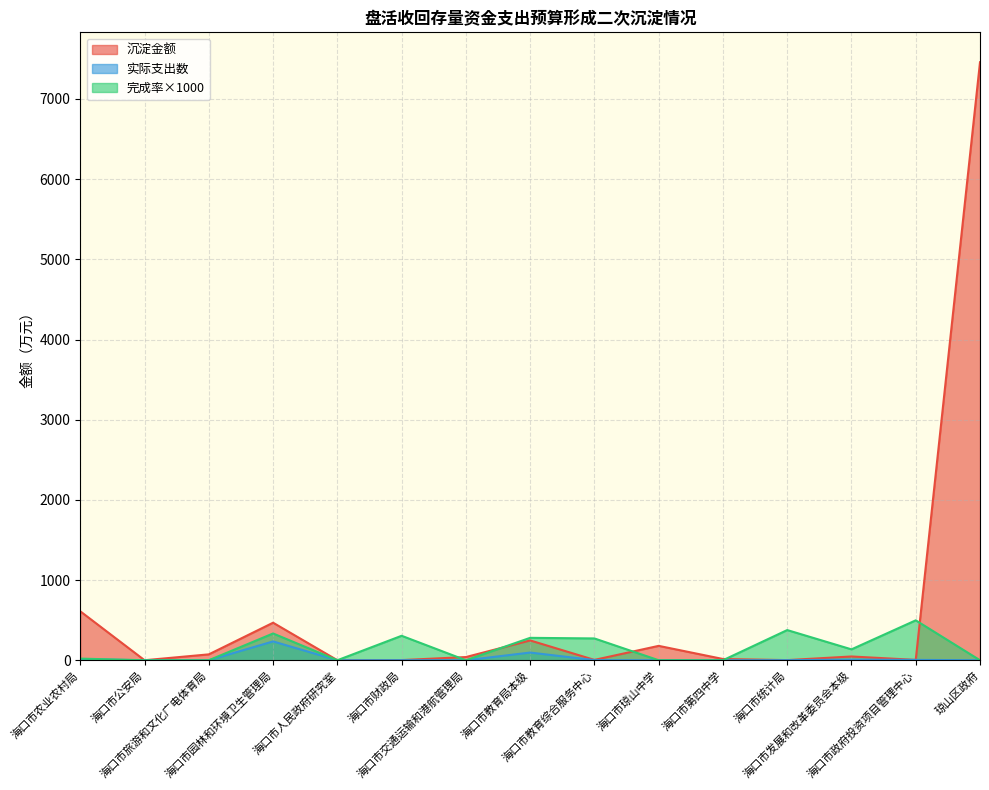

Reading right to left, transcribe all the data shown in this chart.

沉淀金额: 琼山区政府=7458.1	海口市政府投资项目管理中心=4.4	海口市发展和改革委员会本级=47.0	海口市统计局=1.7	海口市第四中学=15.6	海口市琼山中学=179.3	海口市教育综合服务中心=4.4	海口市教育局本级=247.2	海口市交通运输和港航管理局=39.9	海口市财政局=2.0	海口市人民政府研究室=0.5	海口市园林和环境卫生管理局=468.1	海口市旅游和文化广电体育局=73.4	海口市公安局=0.2	海口市农业农村局=610.3
实际支出数: 琼山区政府=0.0	海口市政府投资项目管理中心=4.4	海口市发展和改革委员会本级=7.4	海口市统计局=1.1	海口市第四中学=0.0	海口市琼山中学=0.0	海口市教育综合服务中心=1.6	海口市教育局本级=95.9	海口市交通运输和港航管理局=0.0	海口市财政局=0.9	海口市人民政府研究室=0.0	海口市园林和环境卫生管理局=234.7	海口市旅游和文化广电体育局=0.0	海口市公安局=0.0	海口市农业农村局=12.7
完成率: 琼山区政府=0.0	海口市政府投资项目管理中心=497.7	海口市发展和改革委员会本级=135.8	海口市统计局=376.3	海口市第四中学=0.0	海口市琼山中学=0.0	海口市教育综合服务中心=272.0	海口市教育局本级=279.4	海口市交通运输和港航管理局=0.0	海口市财政局=305.1	海口市人民政府研究室=0.0	海口市园林和环境卫生管理局=333.9	海口市旅游和文化广电体育局=0.0	海口市公安局=0.0	海口市农业农村局=20.3